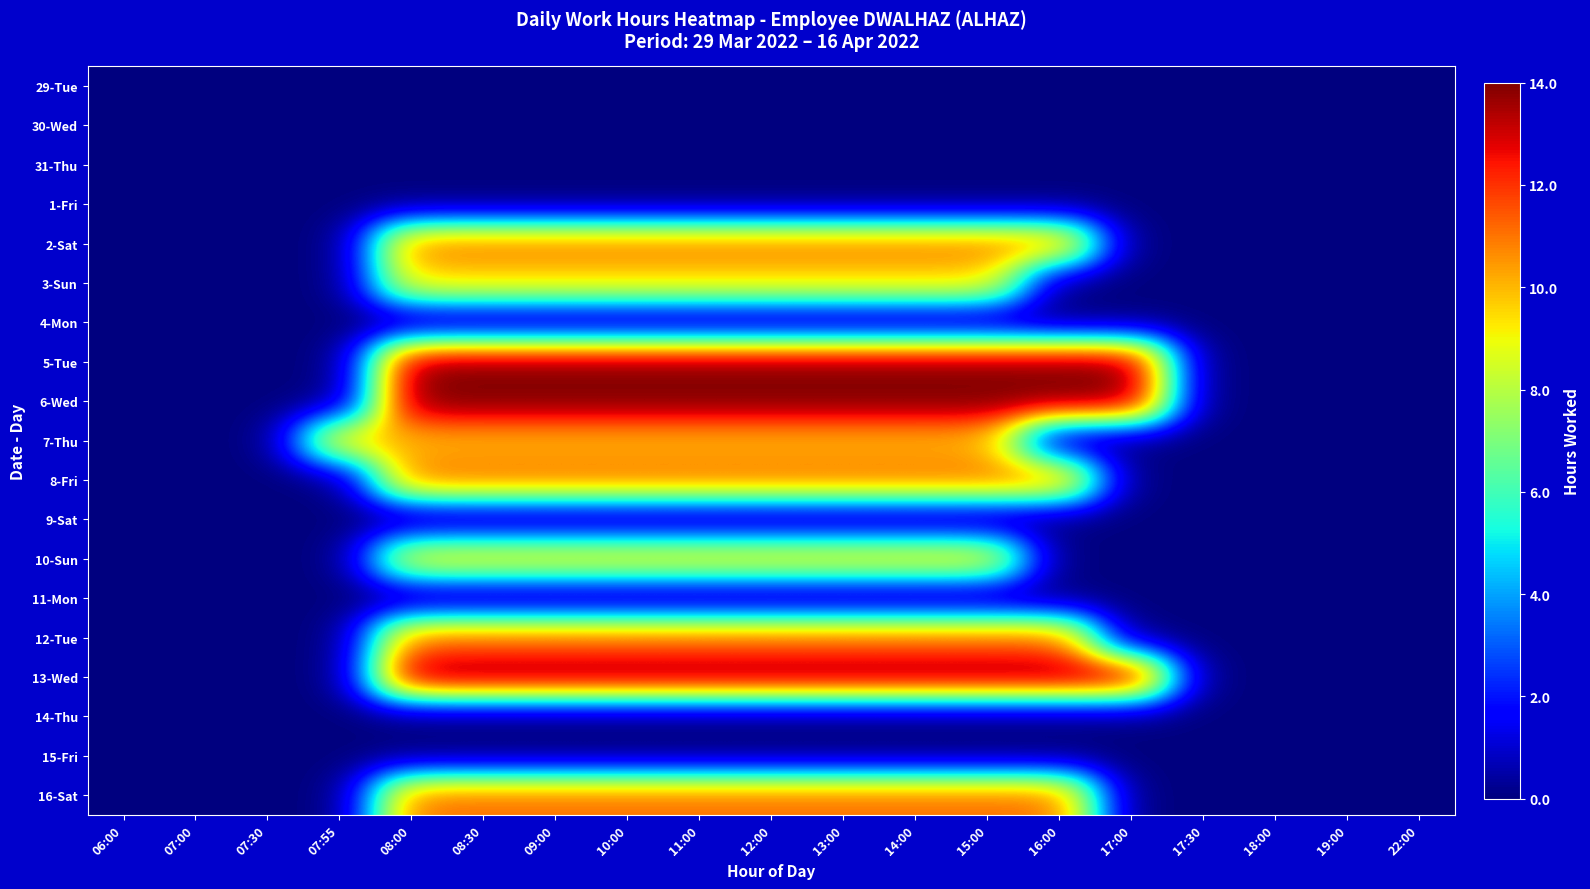

How many series are shown in this chart?

19